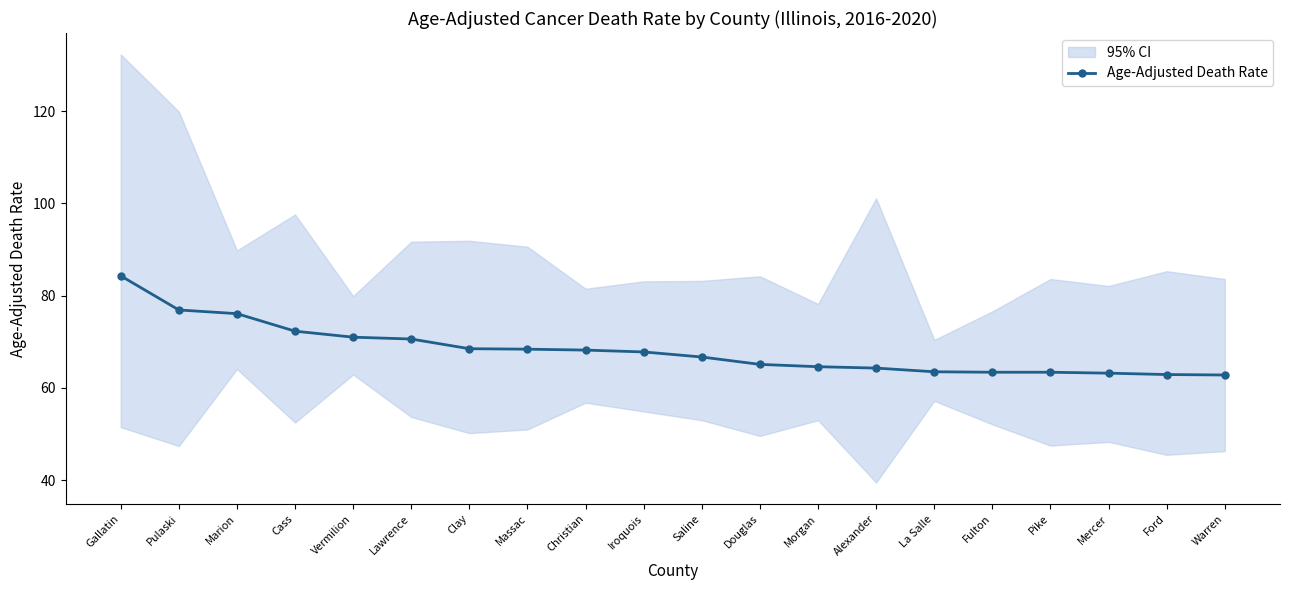

Which label corresponds to the smallest value in the chart?

Warren